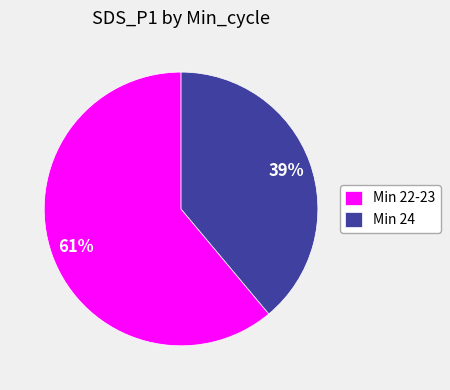

What is the ratio of the value at Min 22-23 to the value at Min 24?

1.6